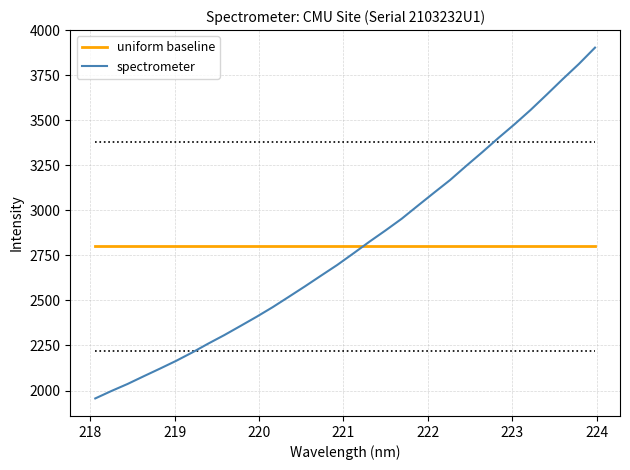

Which series has the widest spread of values?

spectrometer